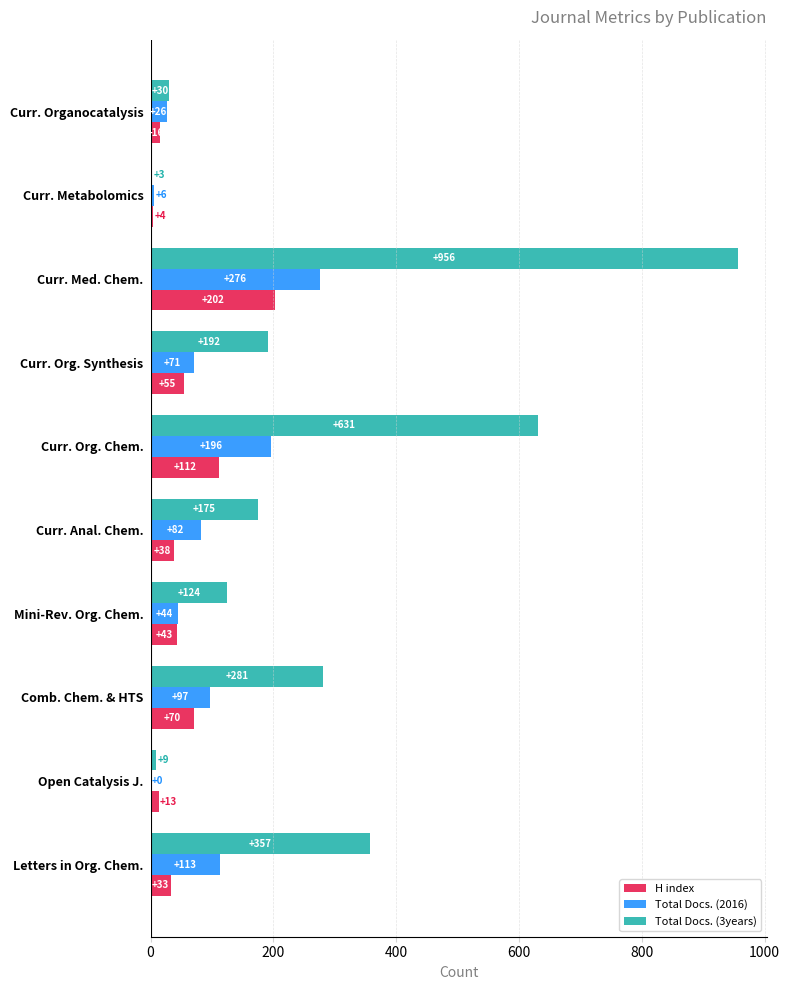

What is the greatest value displayed?

956